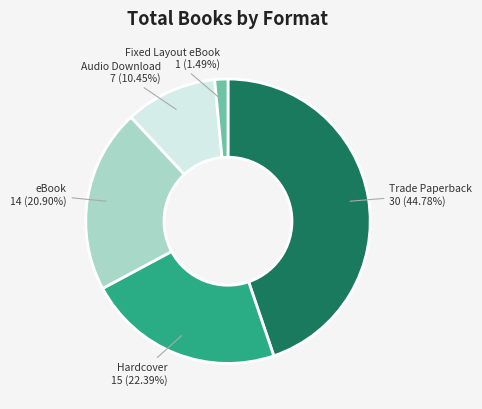

Is there a majority slice in this chart?

No